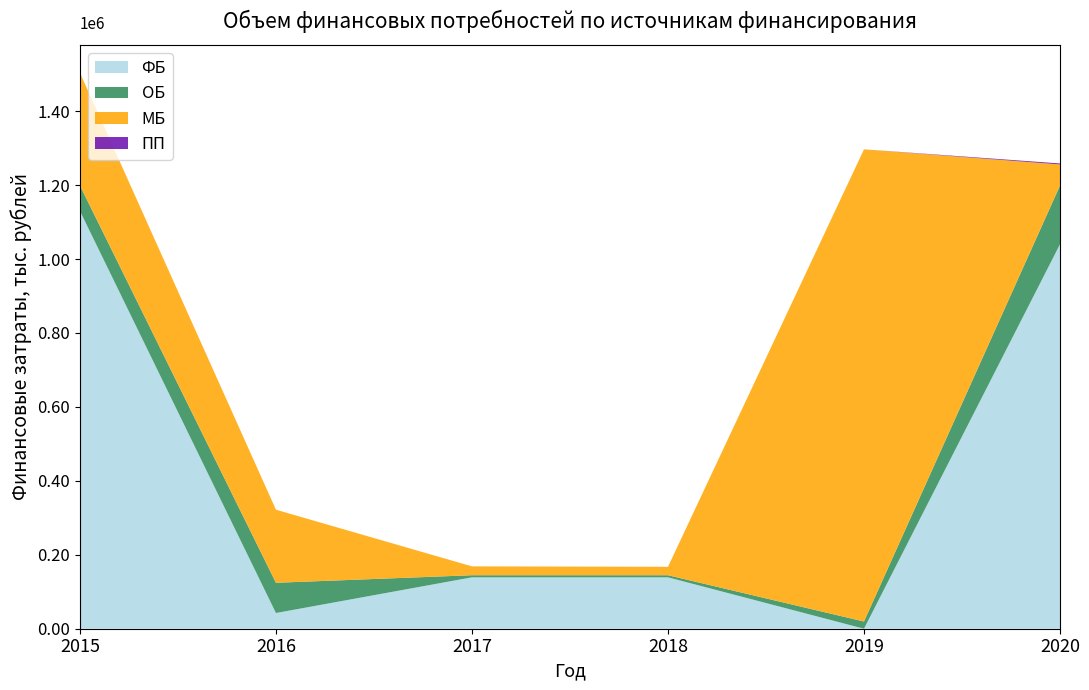

Reading right to left, transcribe all the data shown in this chart.

ФБ: 2020=1040067.1	2019=0.0	2018=139015.9	2017=139015.9	2016=42486.5	2015=1130071.1
ОБ: 2020=158793.4	2019=19527.6	2018=5694.7	2017=5694.7	2016=81802.3	2015=68869.7
МБ: 2020=57018.0	2019=1277309.9	2018=22778.5	2017=23978.5	2016=197689.1	2015=304997.0
ПП: 2020=2793.4	2019=0.0	2018=0.0	2017=0.0	2016=0.0	2015=0.0